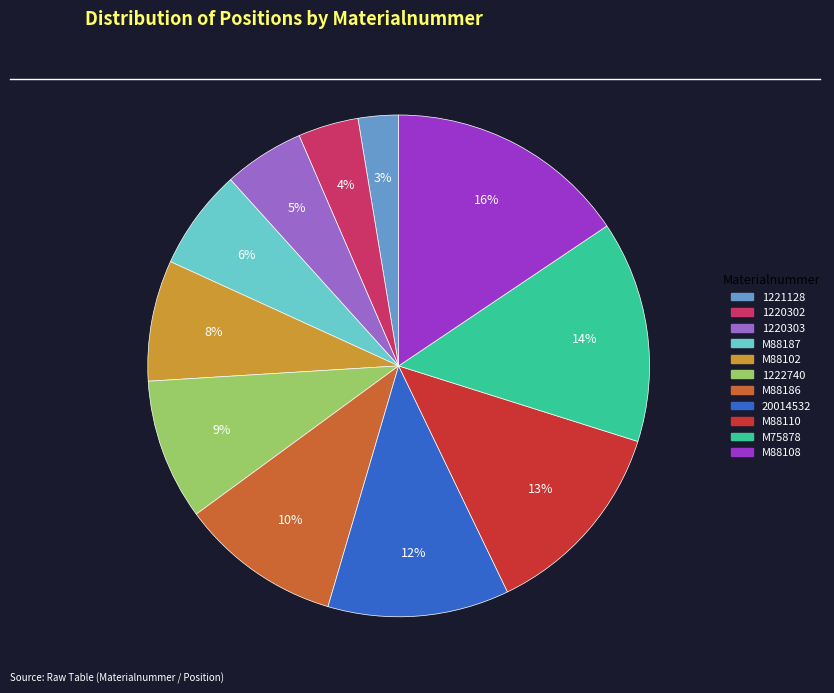

How many segments does this pie chart have?

11